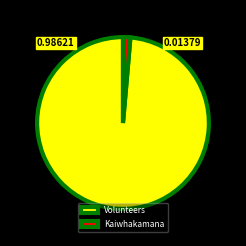

Count the number of slices in the pie.

2